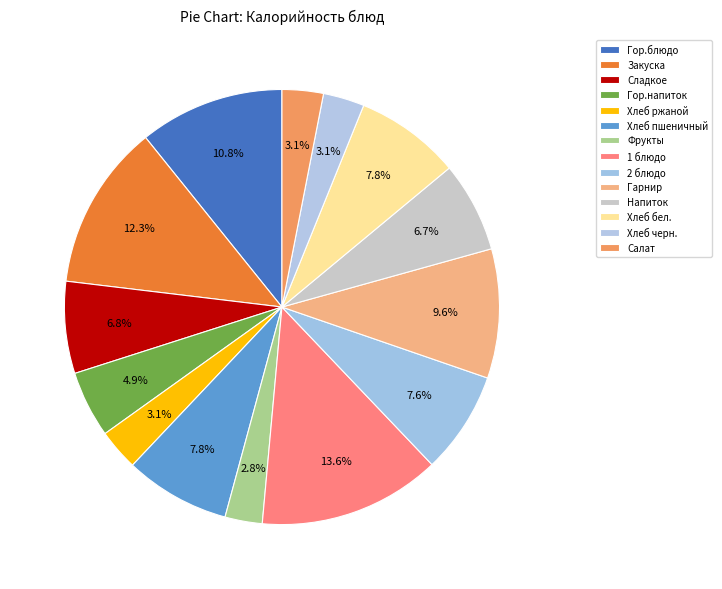

Does Гарнир represent more than half of the total?

No